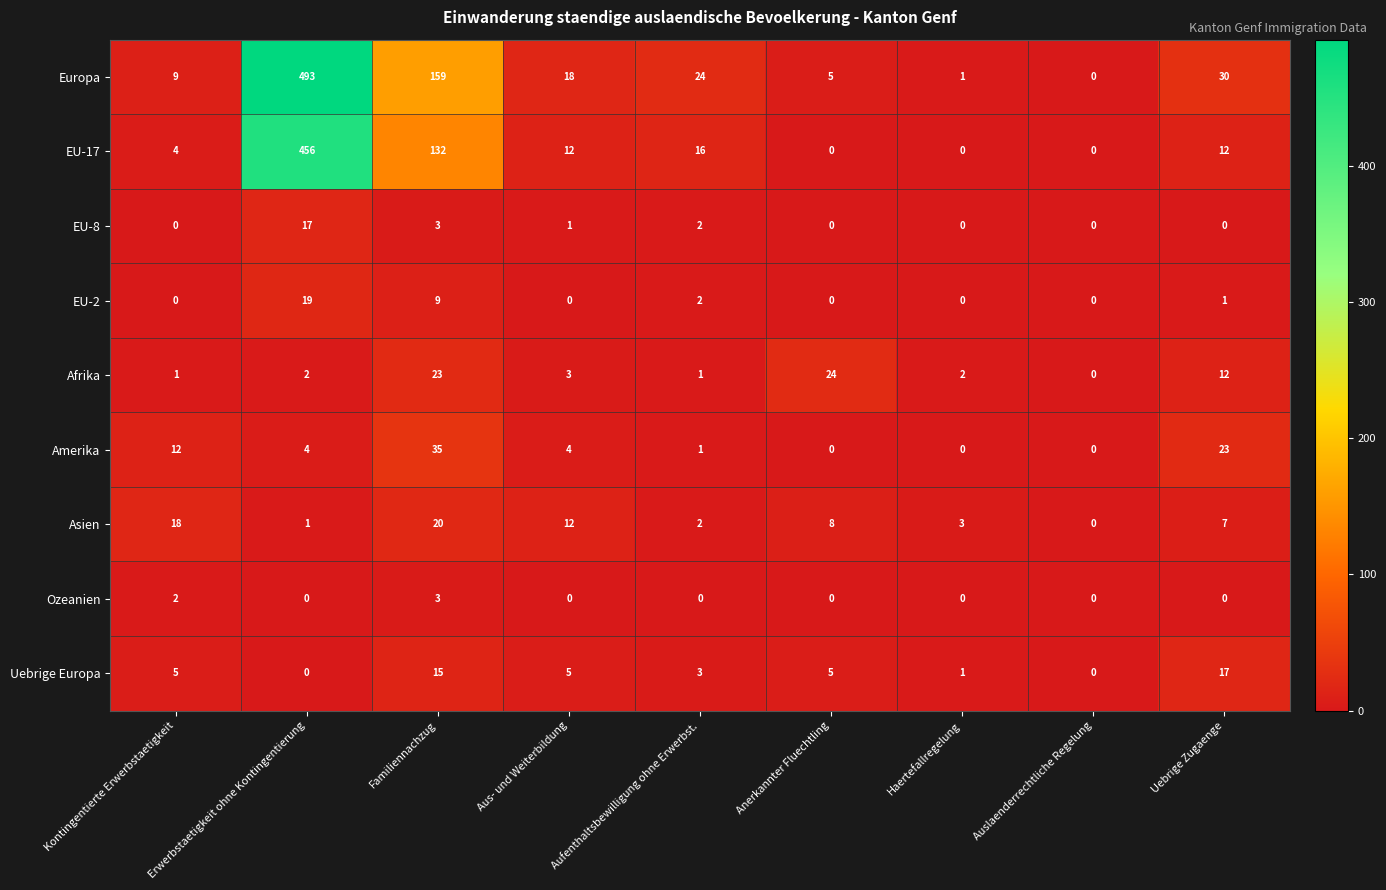

Between Aufenthaltsbewilligung ohne Erwerbst. and Uebrige Zugaenge, which series saw the biggest shift?

Amerika